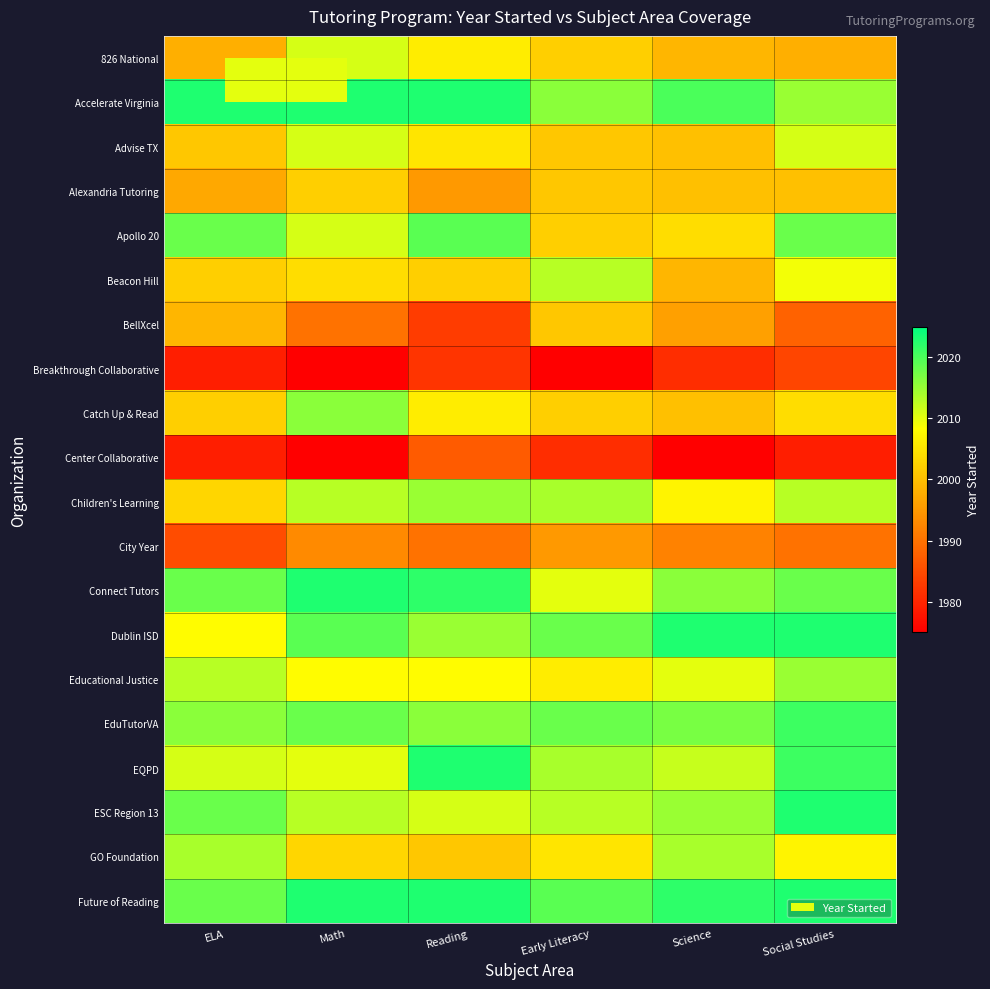

How many distinct data groups are displayed?

20